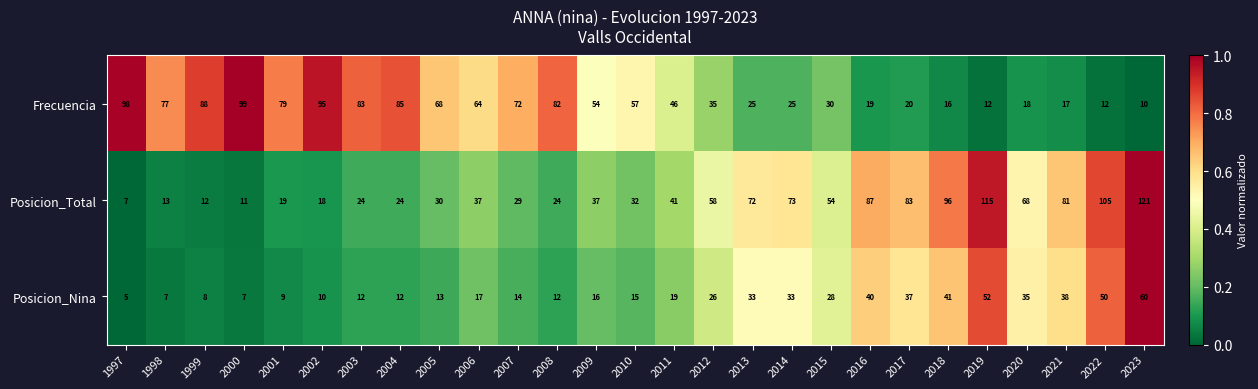

At which category is the sum across all series the highest?

2023